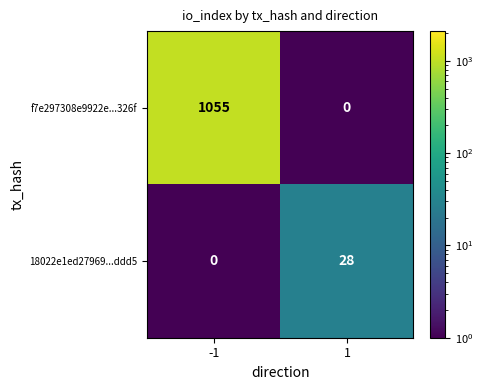

What is the difference between the highest and lowest values at 1?

28